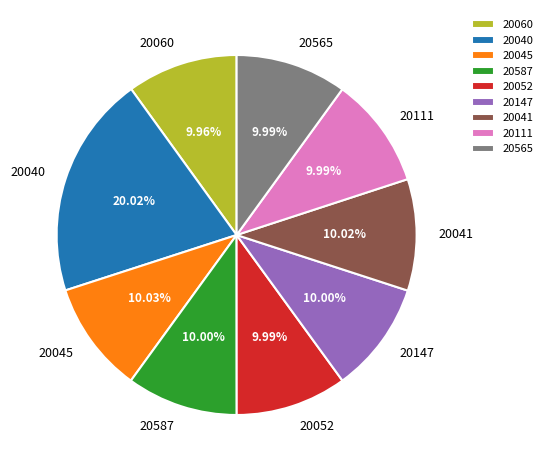

Count the number of slices in the pie.

9